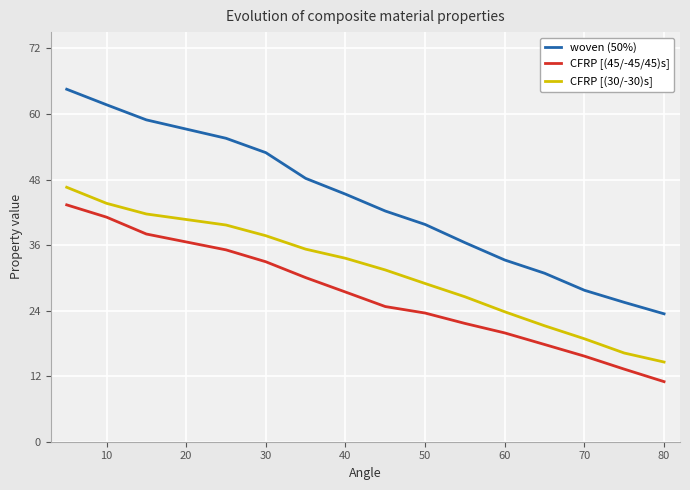

What is the difference between the maximum and minimum values in the CFRP [(30/-30)s] series?

32.0